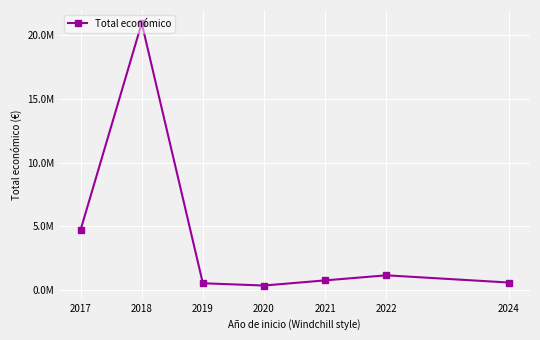

What is the ratio of the value at 2020 to the value at 2022?

0.3